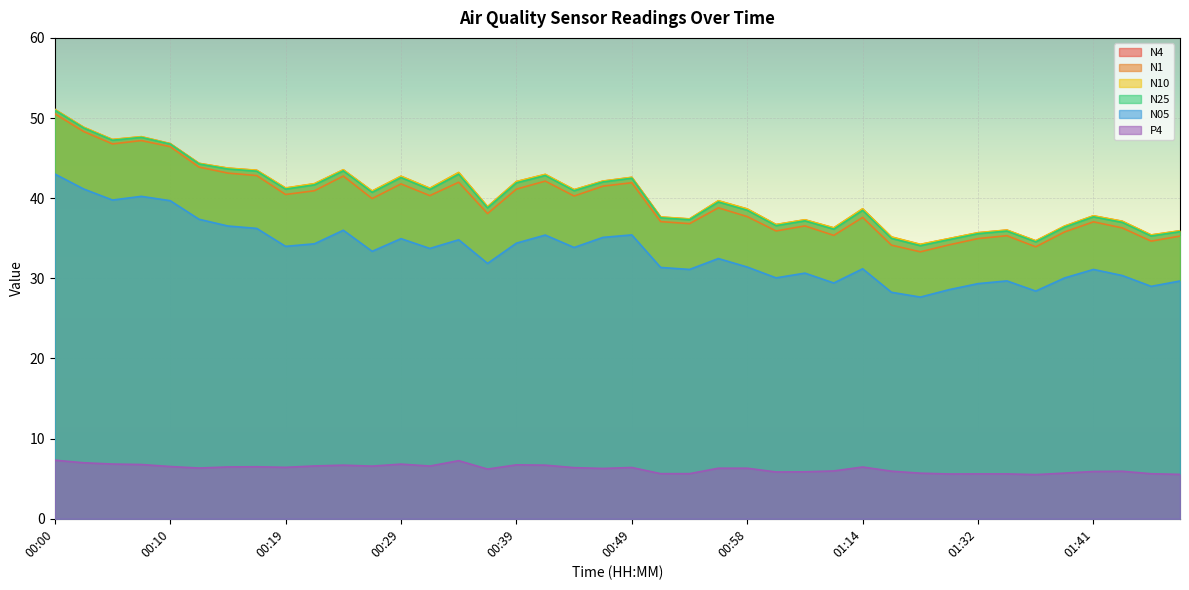

How many values in the P4 series exceed 6?

24